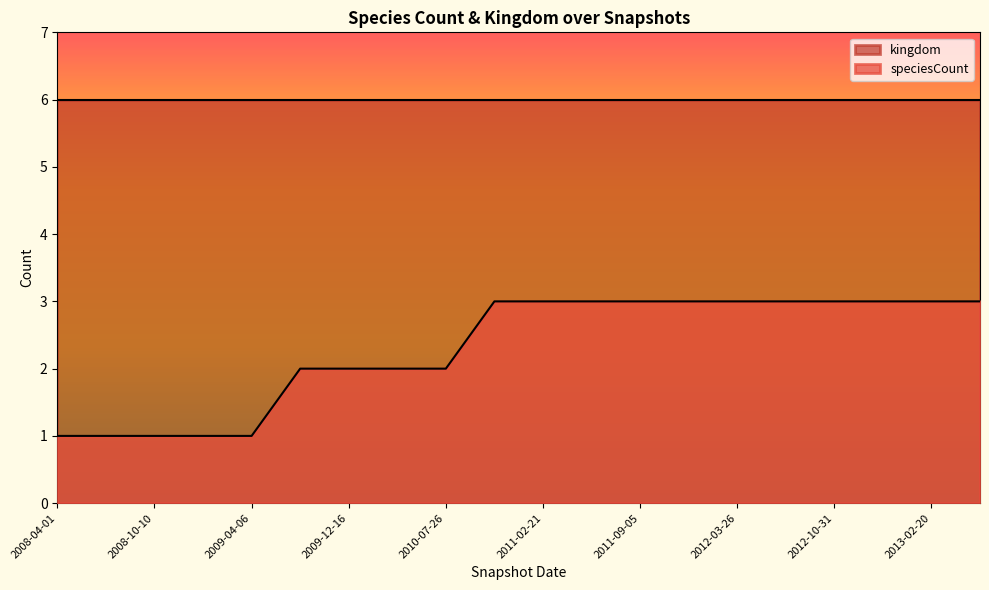

At which label is the value closest to 2?

2009-09-25